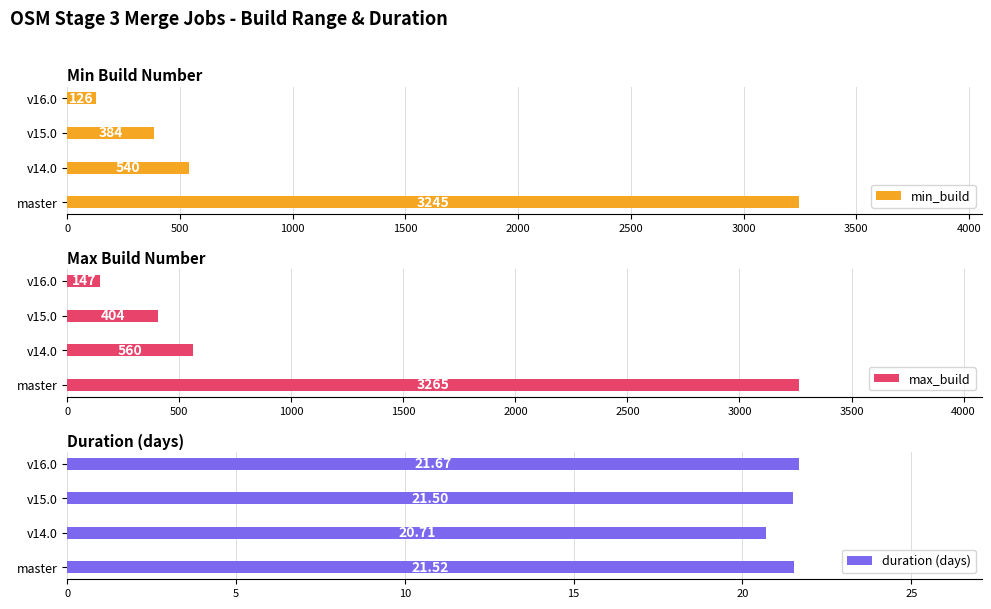

Is it true that min_build equals 126 at v16.0?

True